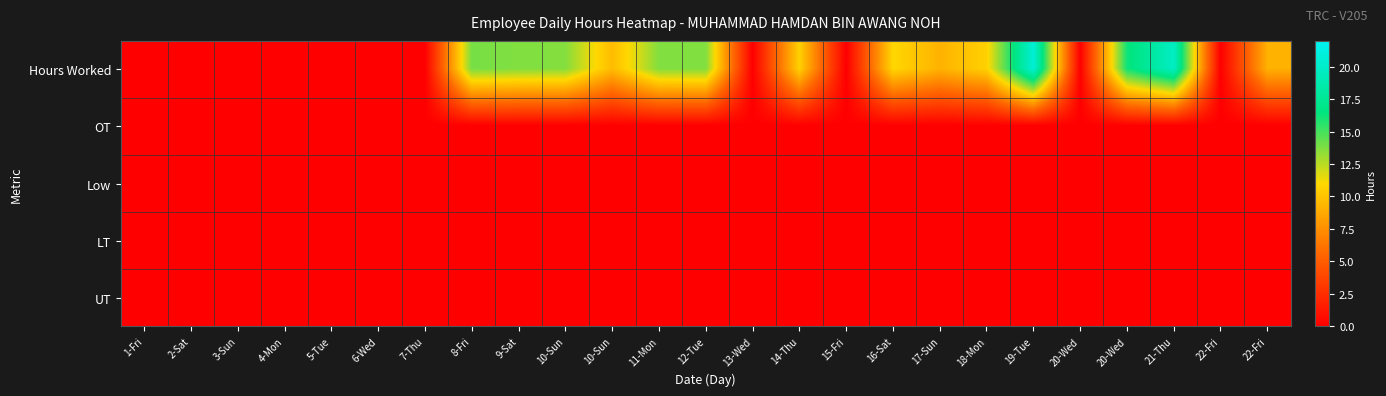

How many data points does each series have?

25